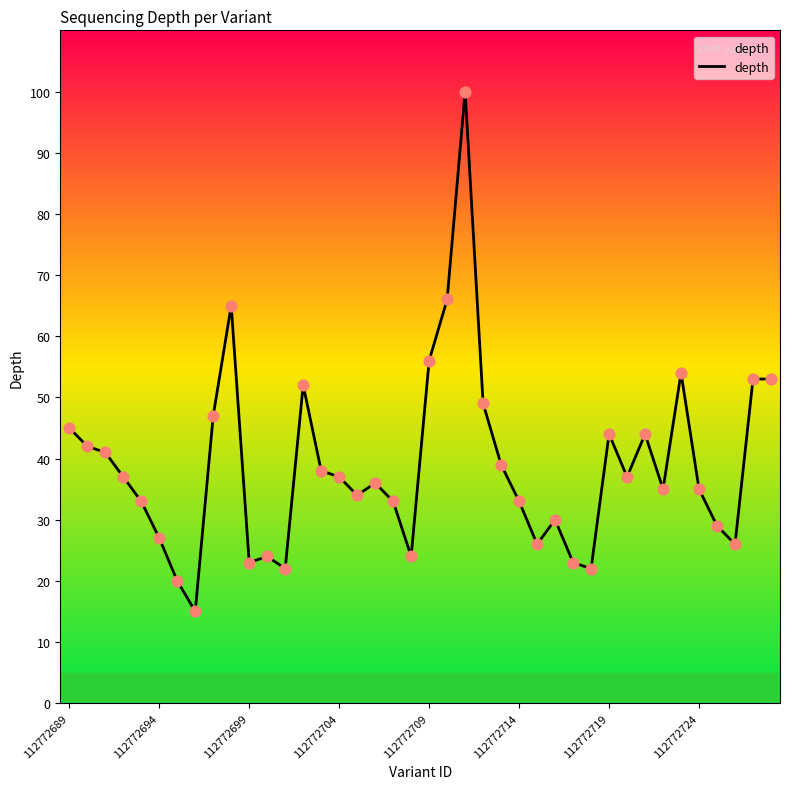

What is the smallest value displayed?

15